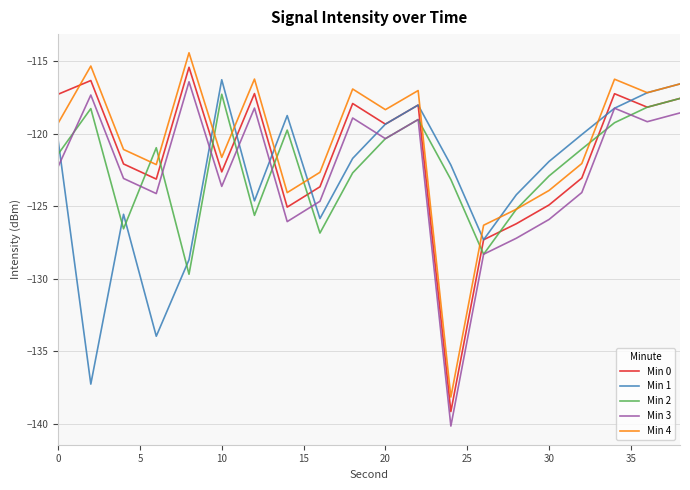

What is the minimum value shown in the chart?

-140.2